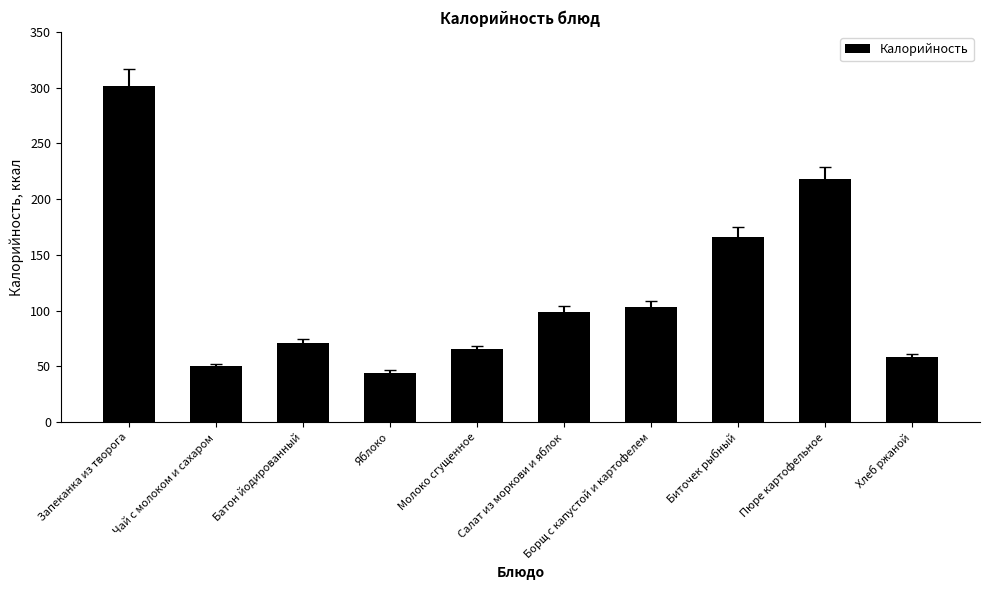

Between Борщ с капустой и картофелем and Молоко сгущенное, which is larger?

Борщ с капустой и картофелем